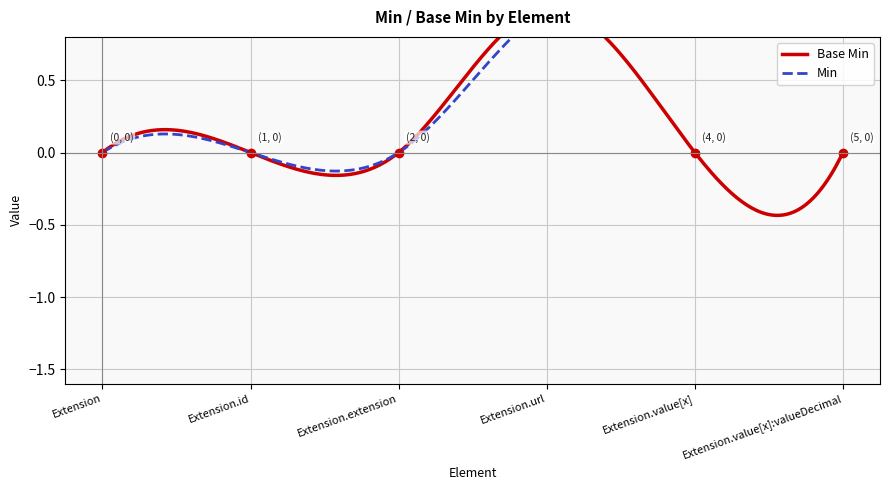

Rank the categories by value from highest to lowest.

Extension.url, Extension, Extension.id, Extension.extension, Extension.value[x], Extension.value[x]:valueDecimal